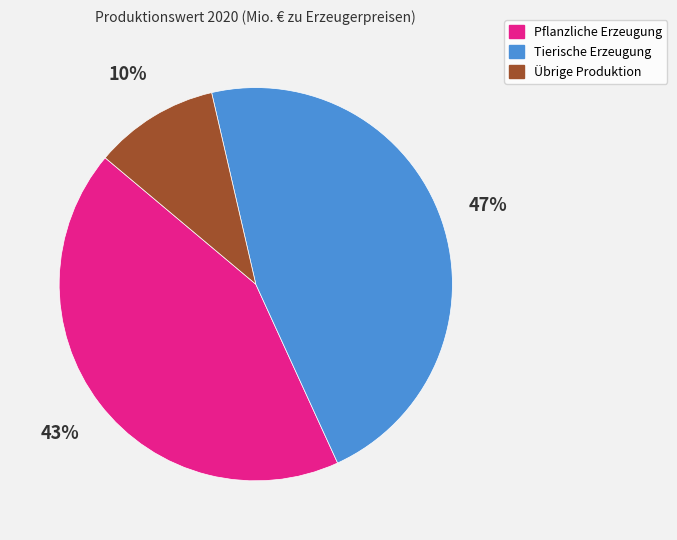

Which category has the biggest portion of the pie?

Tierische Erzeugung